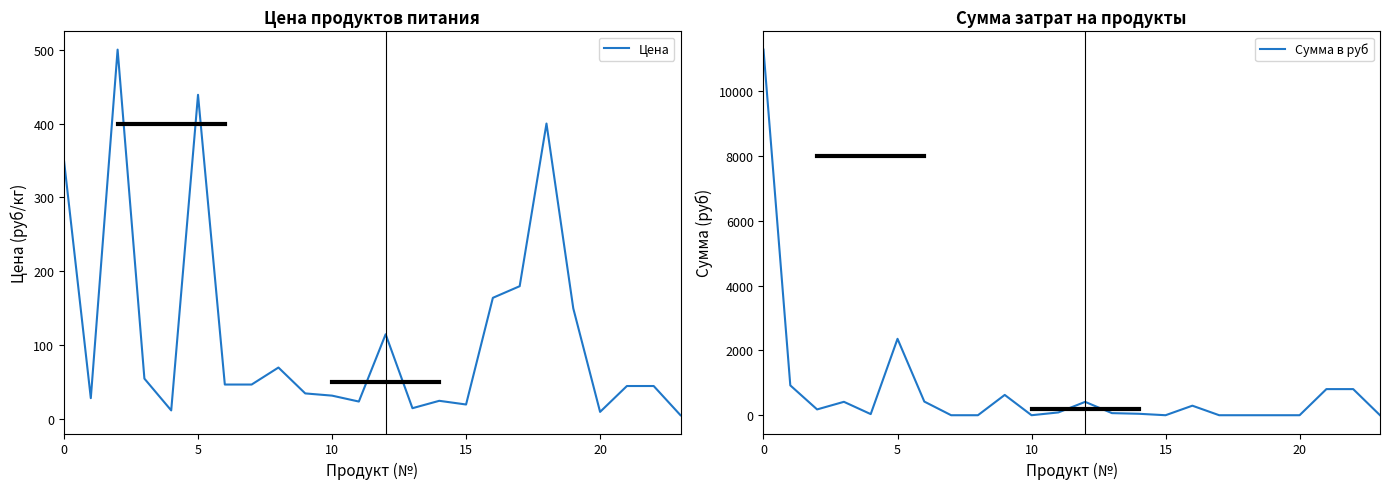

What is the average value of the Сумма в руб series?

780.8